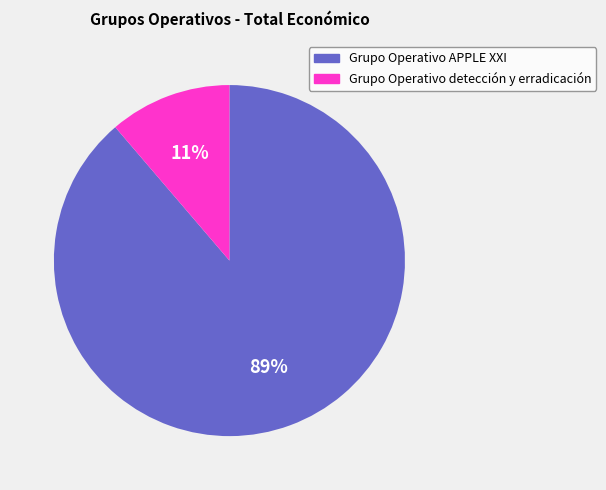

To the nearest percent, what portion does Grupo Operativo APPLE XXI represent?

89%